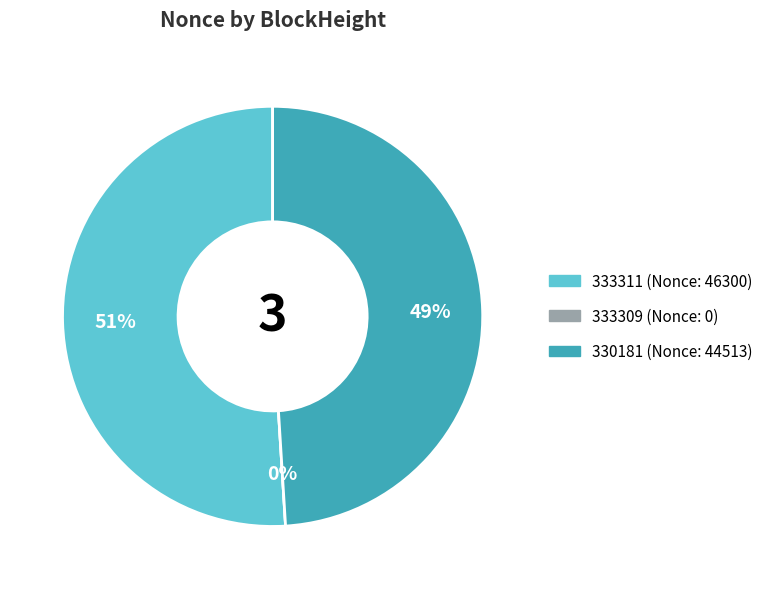

How many segments does this pie chart have?

3